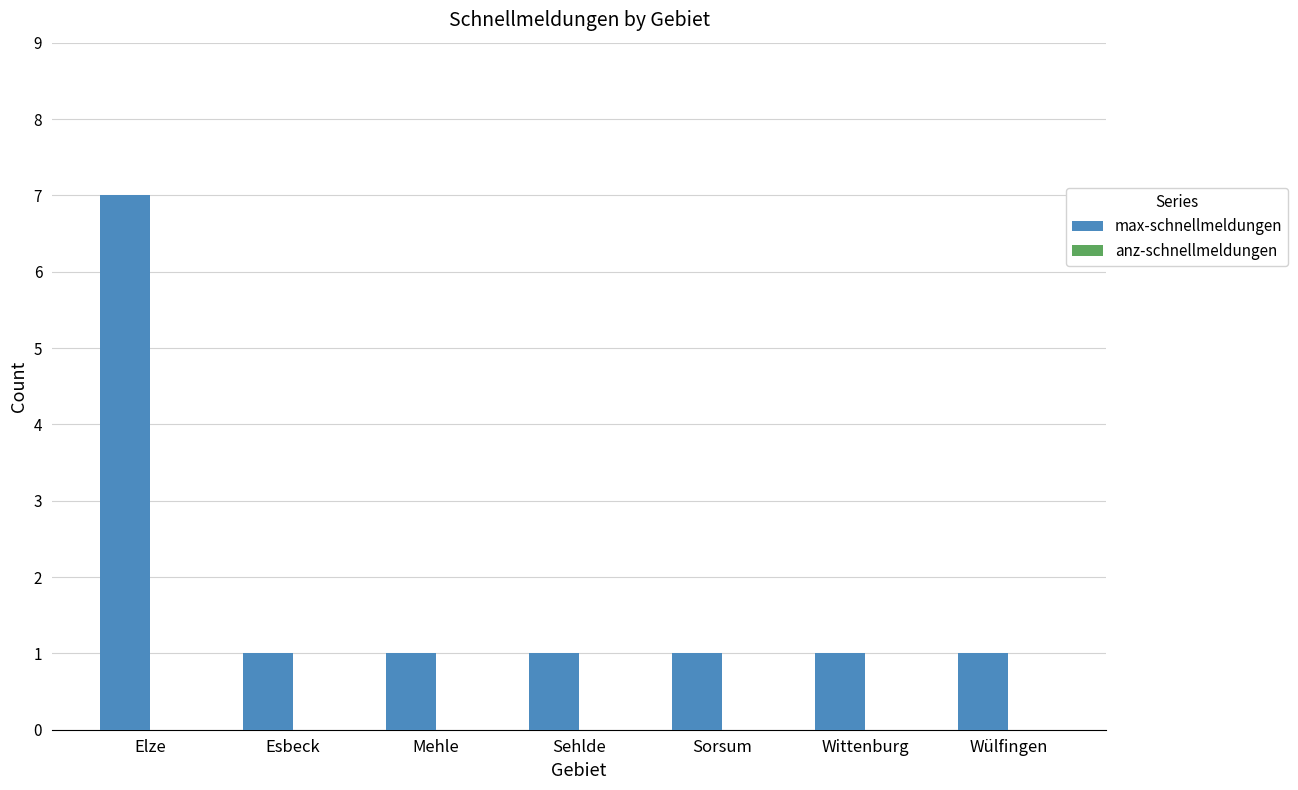

What is the maximum value shown in the chart?

7